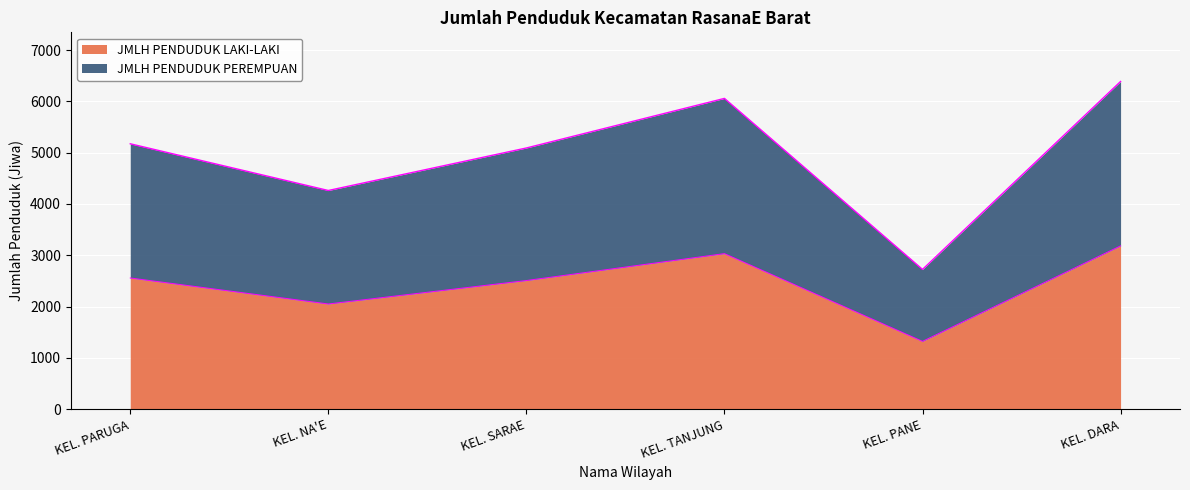

At which category is the sum across all series the highest?

KEL. DARA